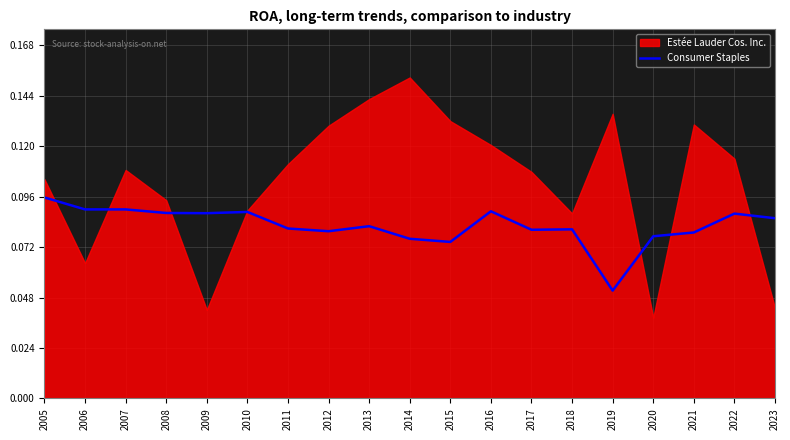

How many categories are shown in the chart?

19